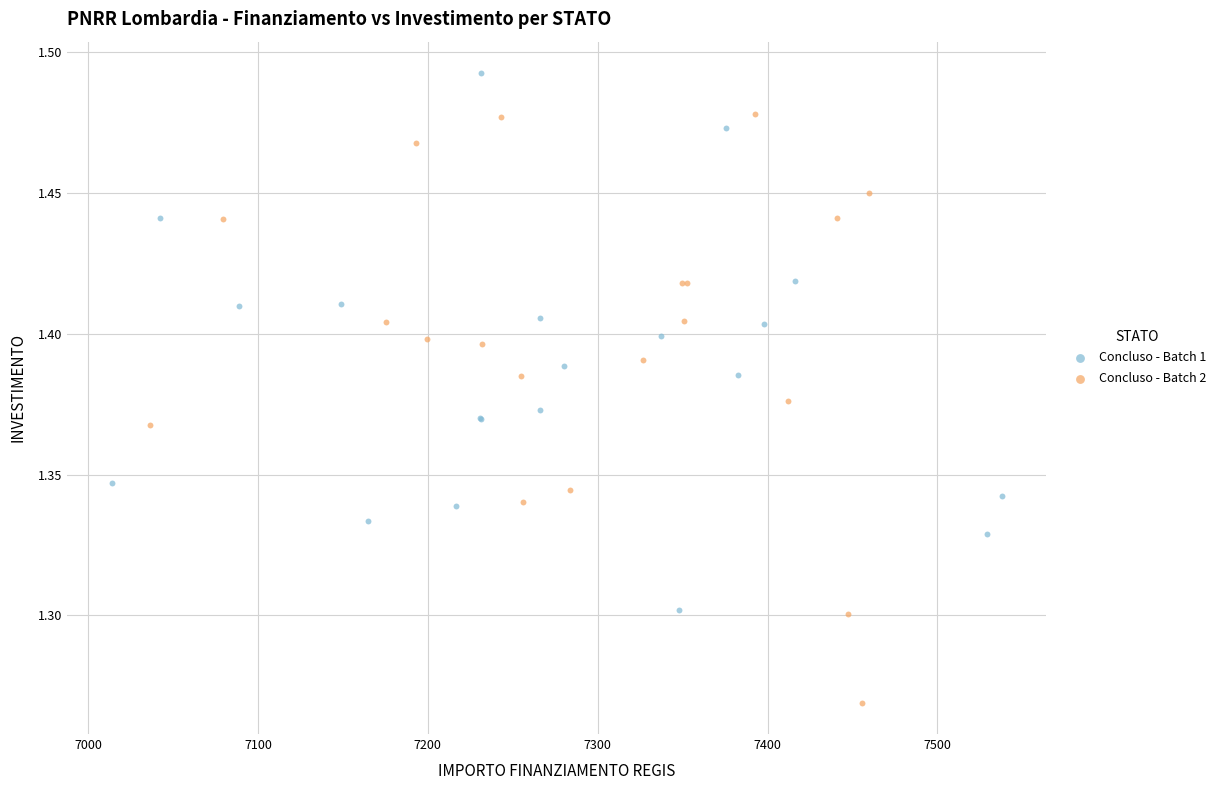

Which series contains the highest Y value?

Concluso - Batch 1